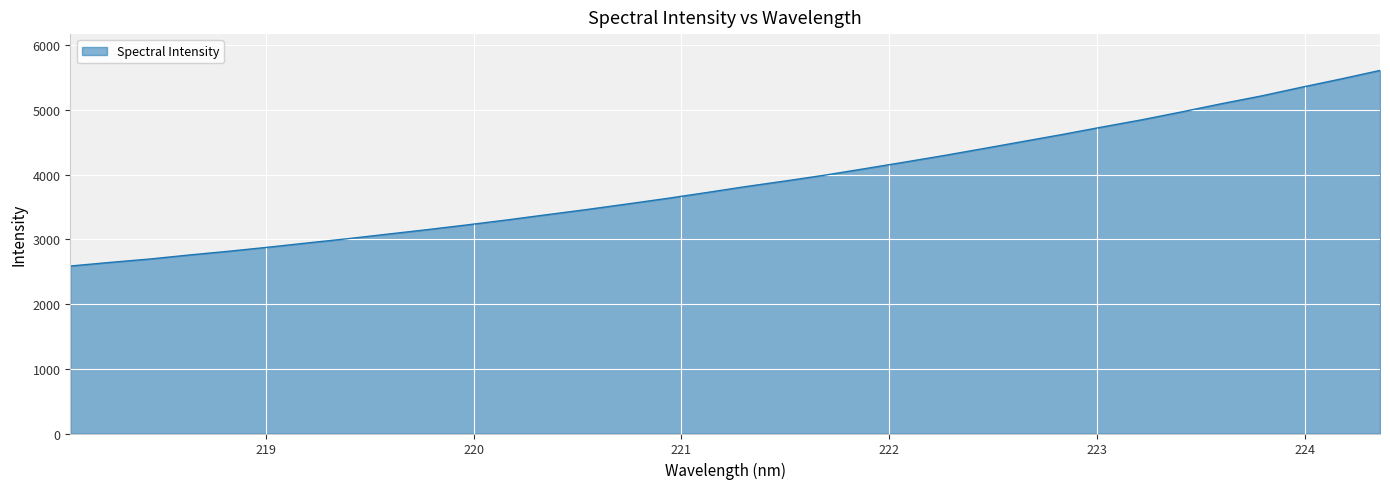

What is the greatest value displayed?

5614.3